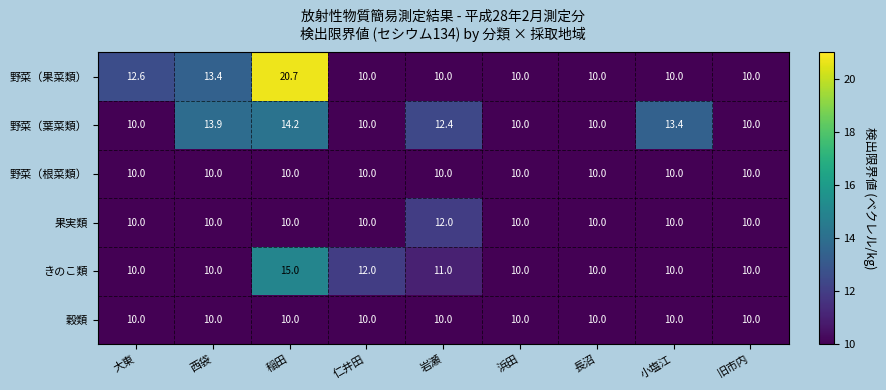

How many series are shown in this chart?

6